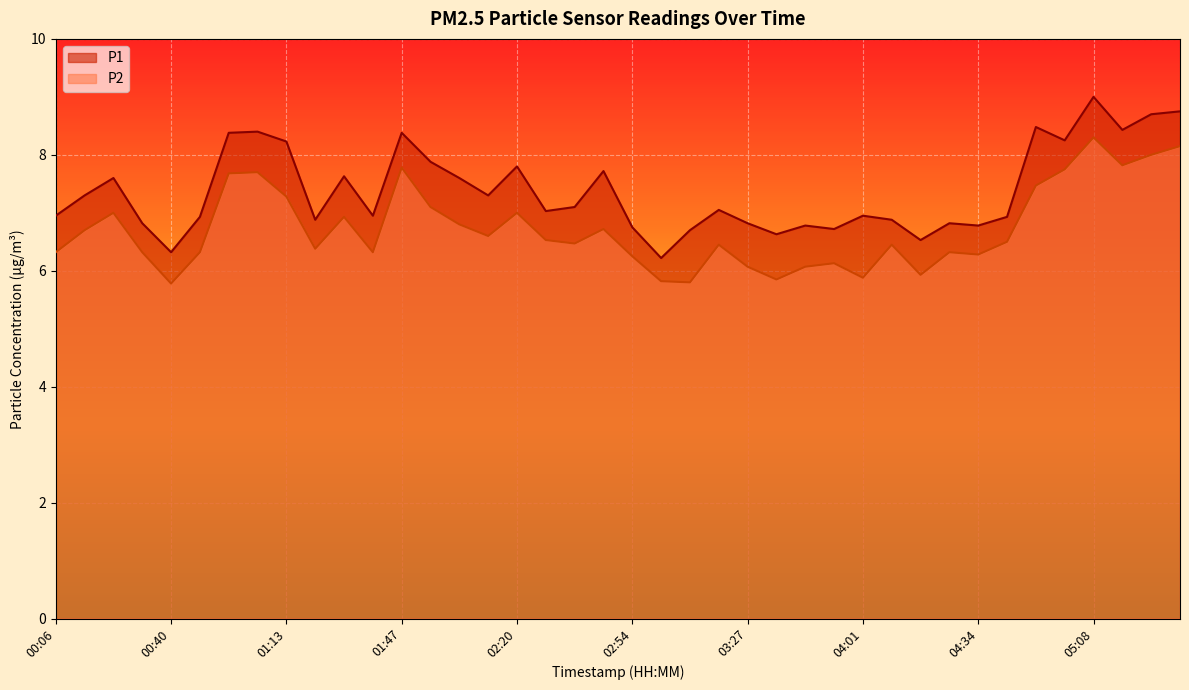

At how many categories does at least one series exceed 7?

21